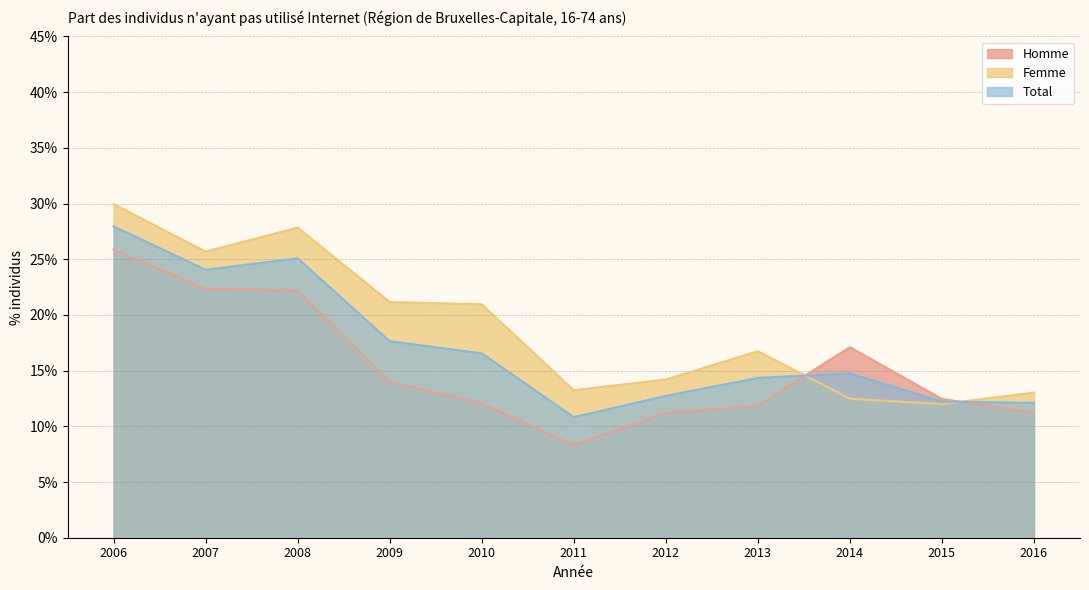

Does the chart display data point markers on the line(s)?

No